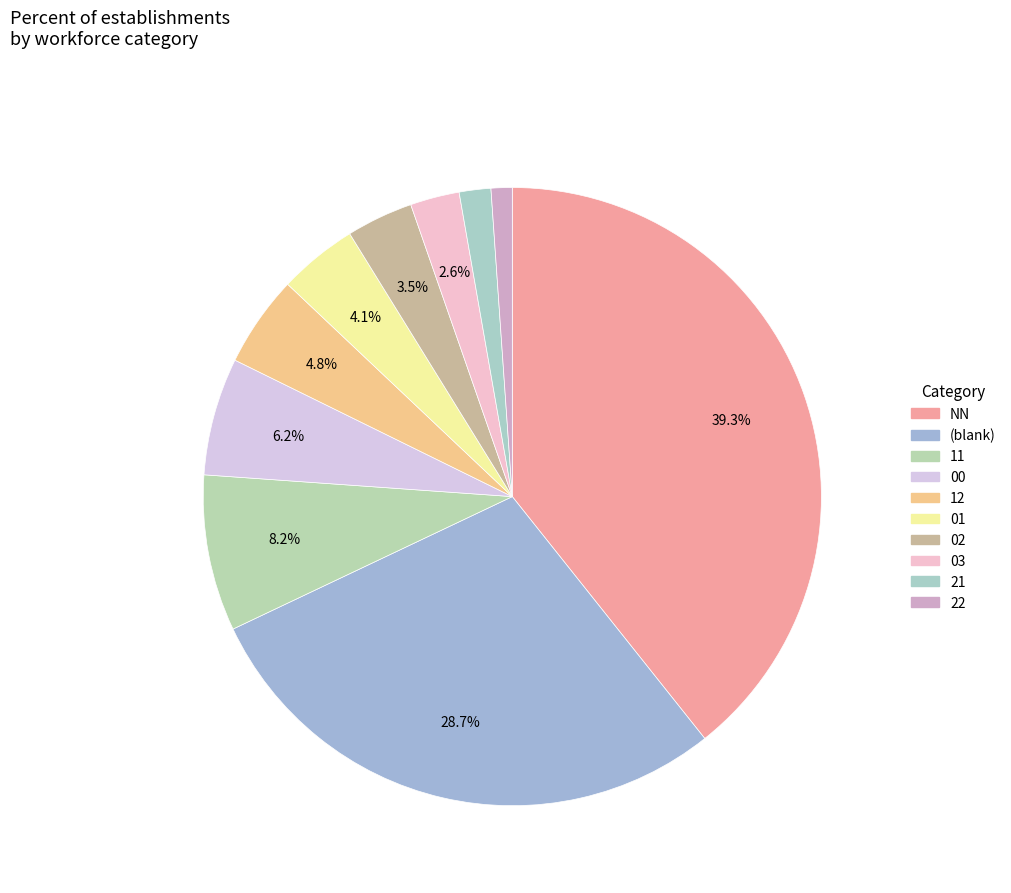

To the nearest percent, what is the average slice percentage?

10%